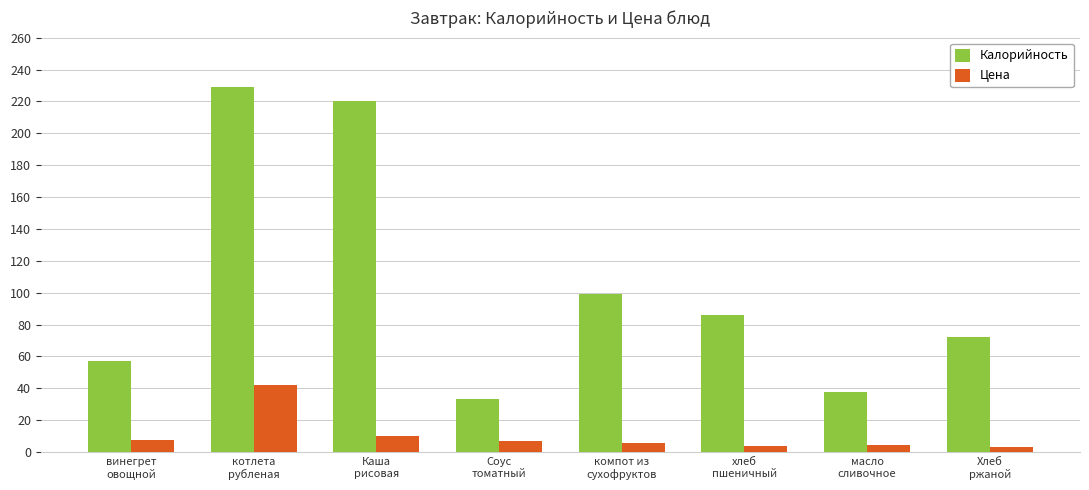

Which series has the largest range (max minus min)?

Калорийность